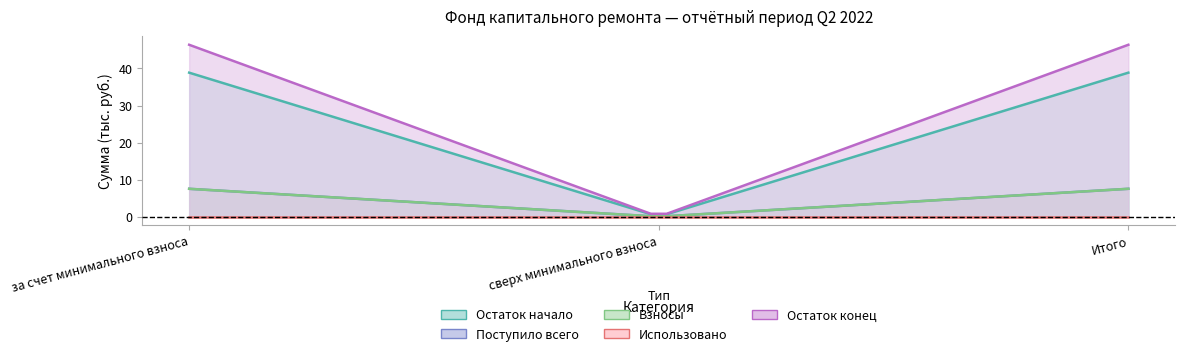

Which series has the widest spread of values?

Остаток конец